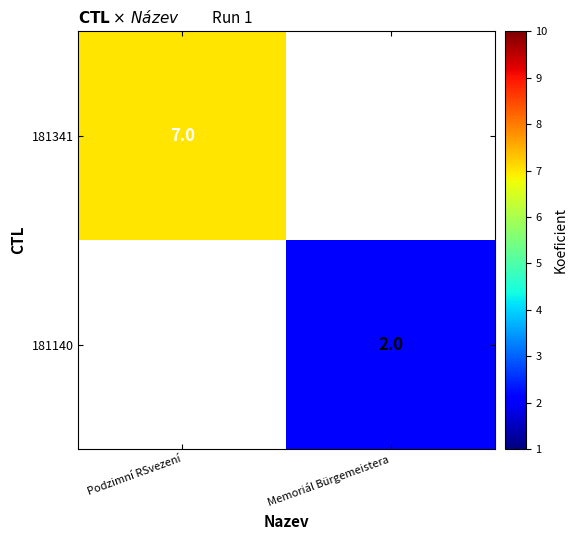

The 181341 series shows 3 at Podzimní RSvezení. True or false?

False